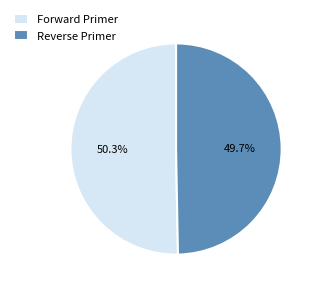

To the nearest percent, what is the average slice percentage?

50%